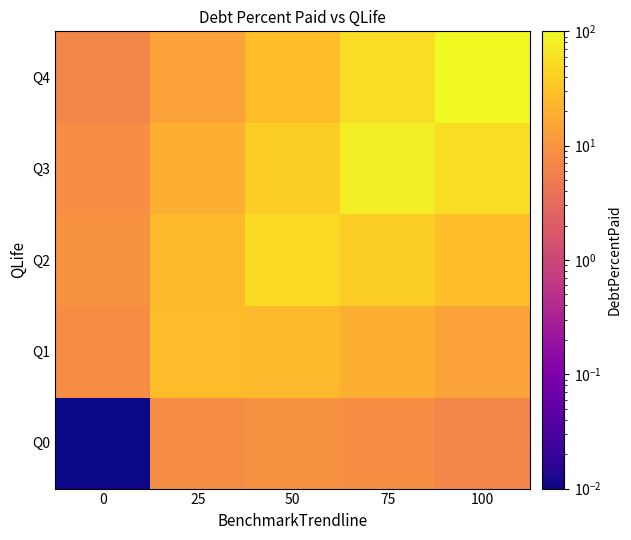

Which series has the largest total across all categories?

Q4